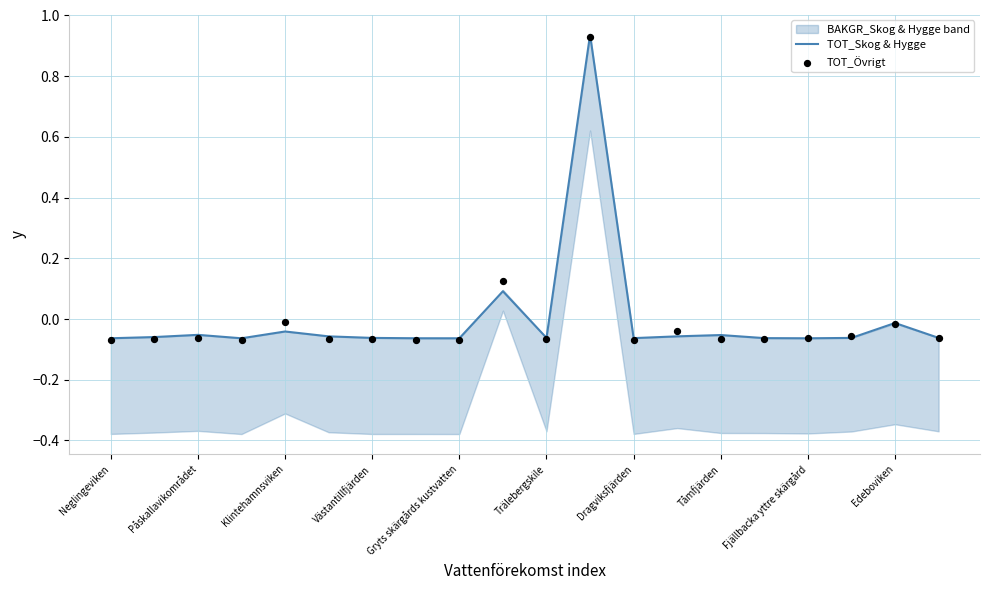

Which series has the largest total across all categories?

TOT_Övrigt